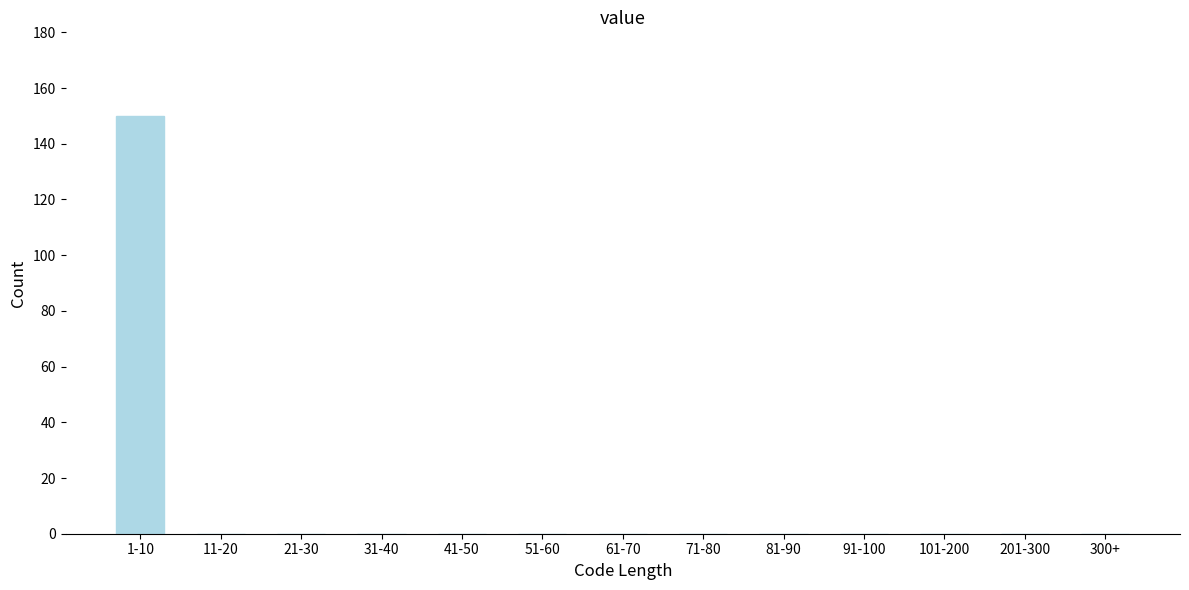

Reading left to right, transcribe all the data shown in this chart.

1-10=150	11-20=0	21-30=0	31-40=0	41-50=0	51-60=0	61-70=0	71-80=0	81-90=0	91-100=0	101-200=0	201-300=0	300+=0